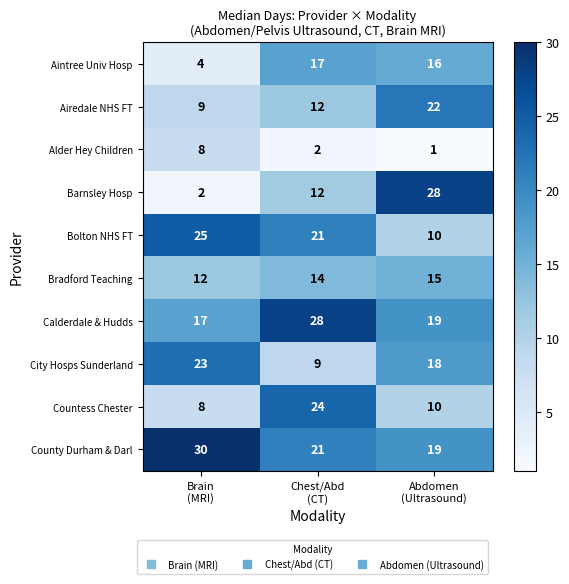

Which series has the largest range (max minus min)?

Barnsley Hosp